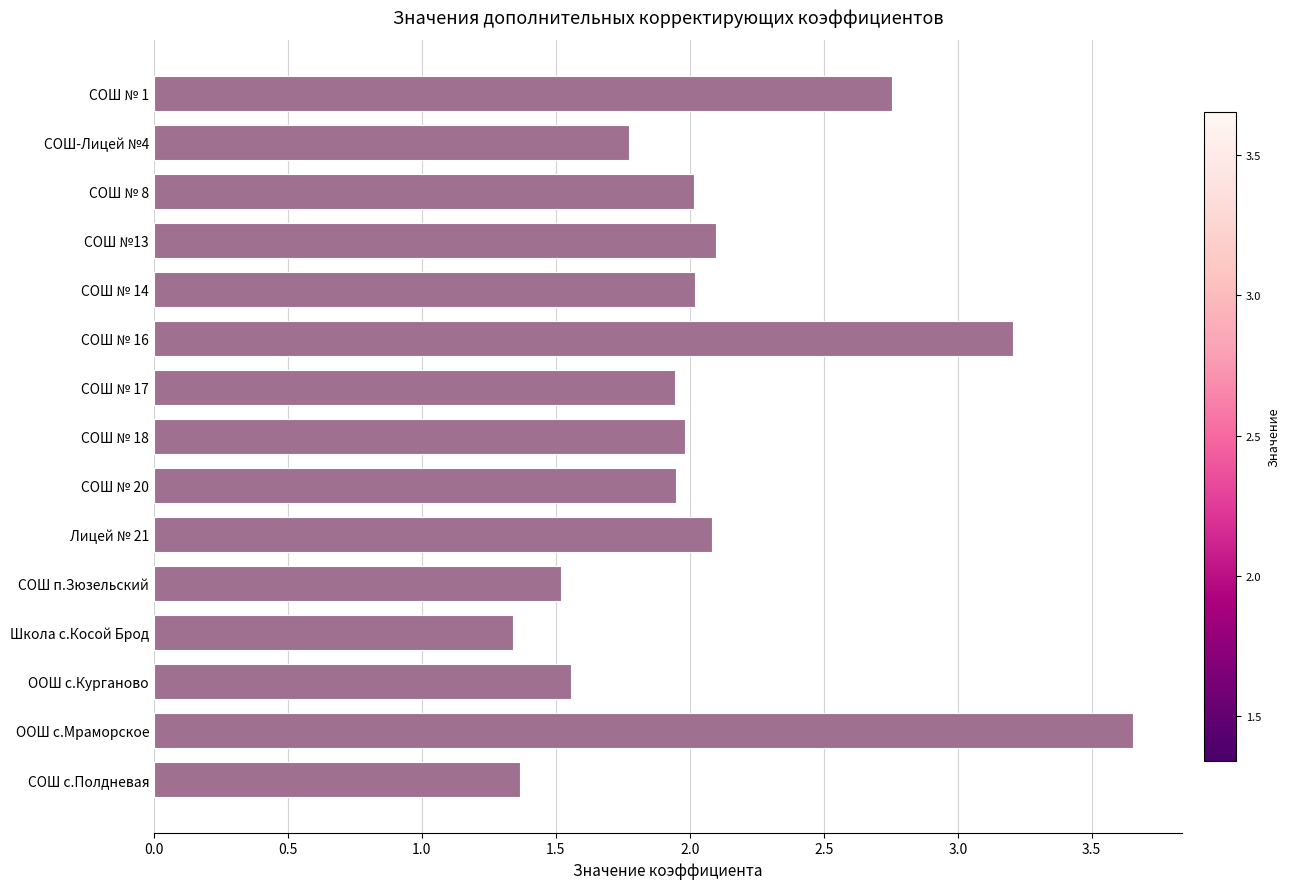

What is the label of the 3rd bar from the top?

СОШ № 8